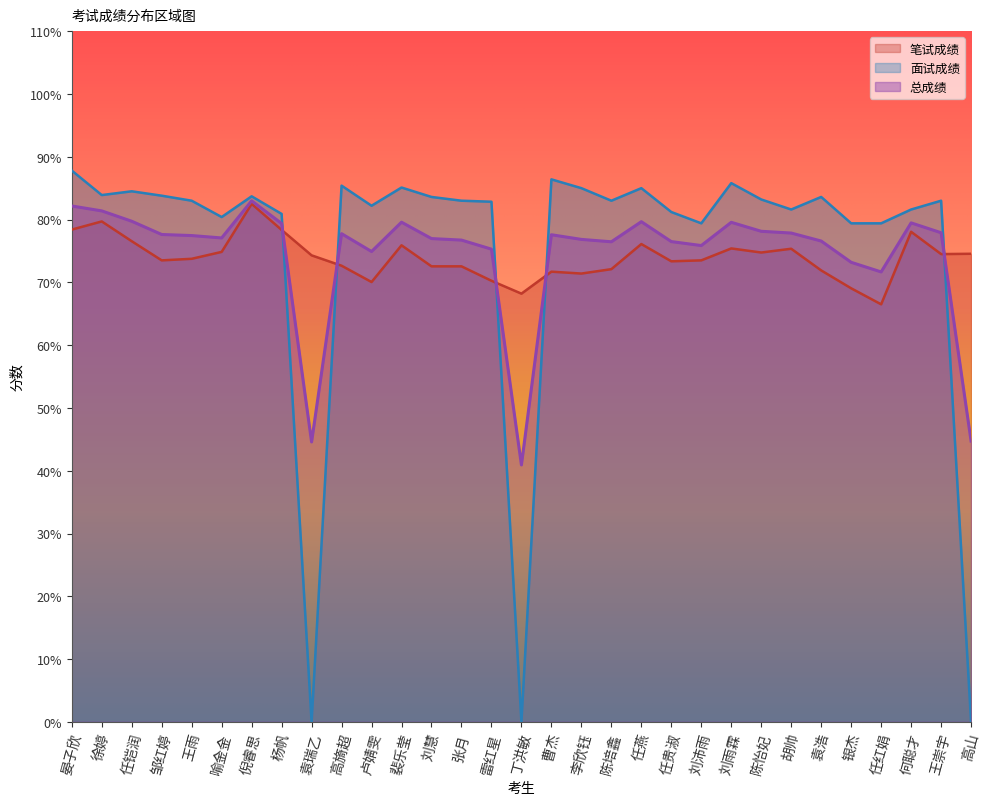

What is the sum of the 总成绩 values at 邹红婷 and 雷红星?

152.9